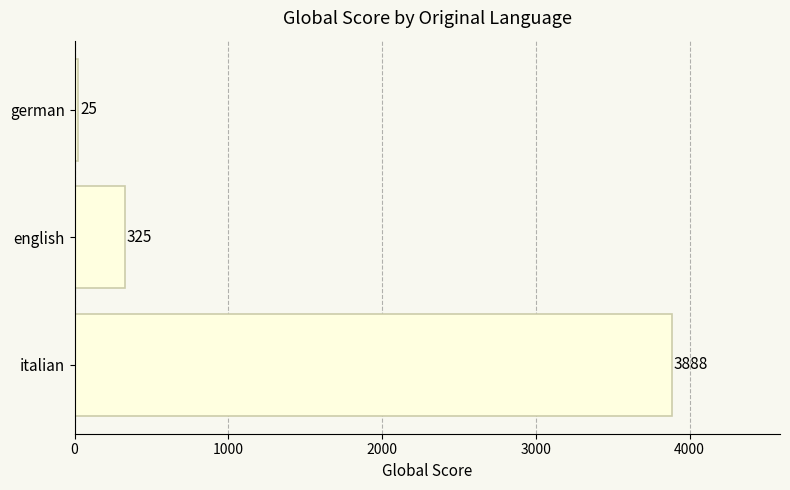

Is it true that the value at german is 25?

True